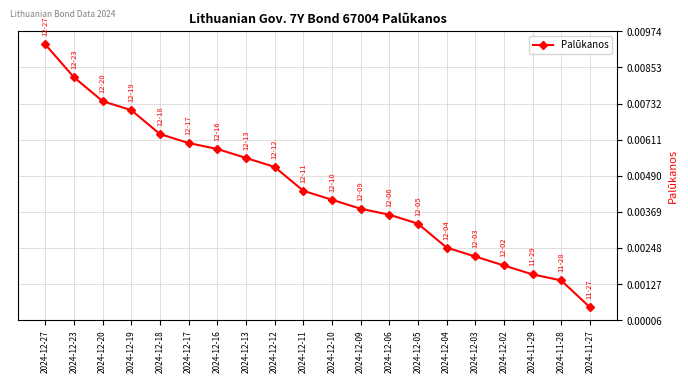

What is the label of the 7th point from the left?

2024-12-16